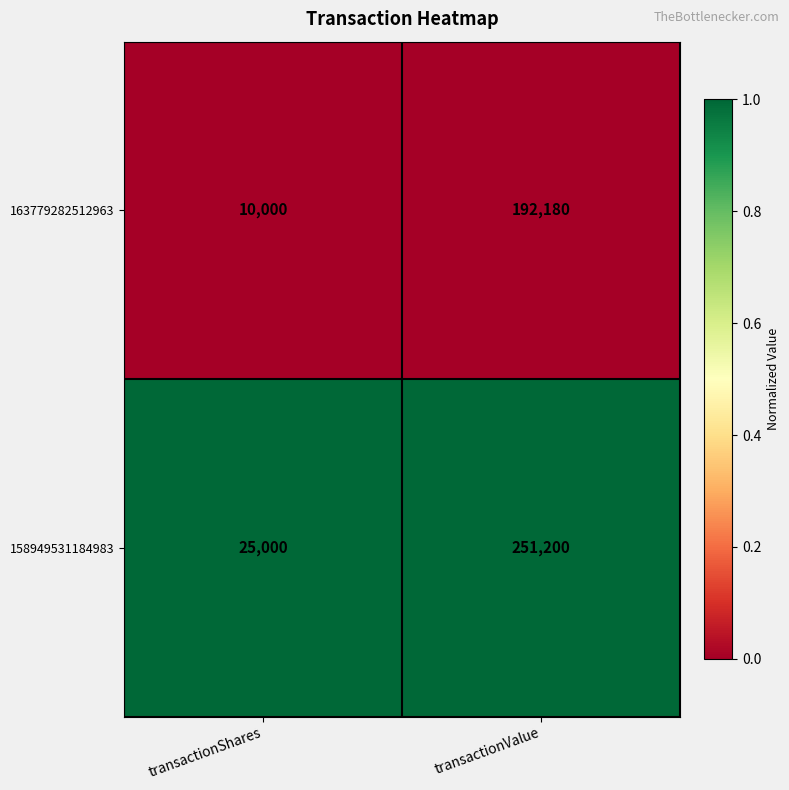

True or false: 163779282512963 has a value of 15857 at transactionShares.

False